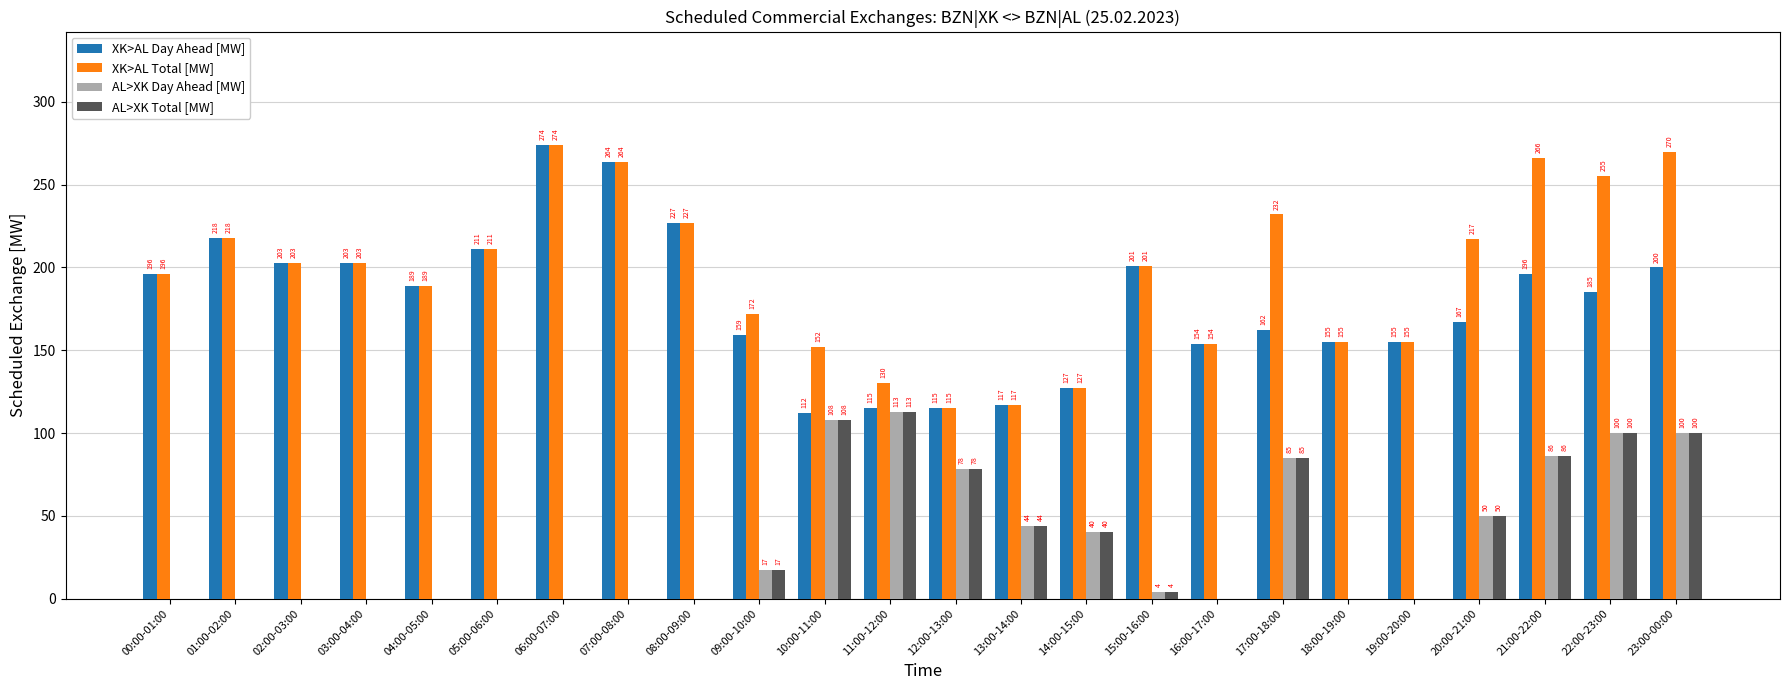

Reading left to right, transcribe all the data shown in this chart.

XK>AL Day Ahead [MW]: 196	218	203	203	189	211	274	264	227	159	112	115	115	117	127	201	154	162	155	155	167	196	185	200
XK>AL Total [MW]: 196	218	203	203	189	211	274	264	227	172	152	130	115	117	127	201	154	232	155	155	217	266	255	270
AL>XK Day Ahead [MW]: 0	0	0	0	0	0	0	0	0	17	108	113	78	44	40	4	0	85	0	0	50	86	100	100
AL>XK Total [MW]: 0	0	0	0	0	0	0	0	0	17	108	113	78	44	40	4	0	85	0	0	50	86	100	100